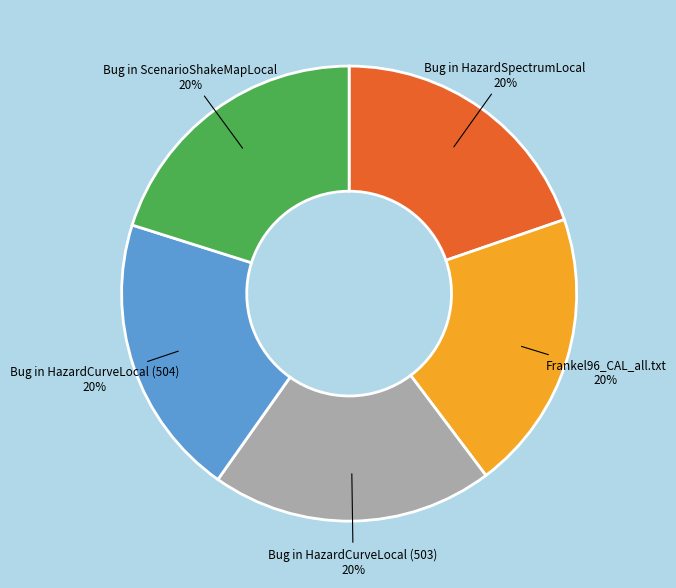

Is there a majority slice in this chart?

No